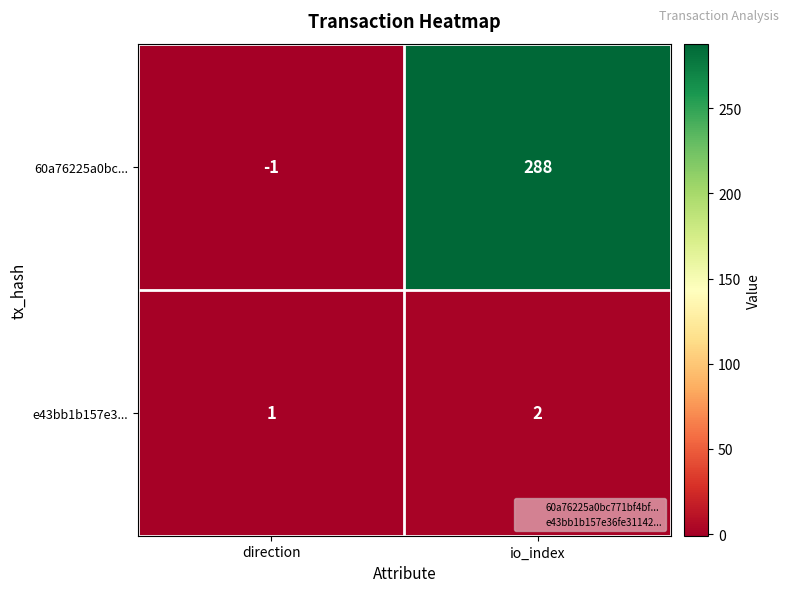

At which category is the sum across all series the highest?

io_index